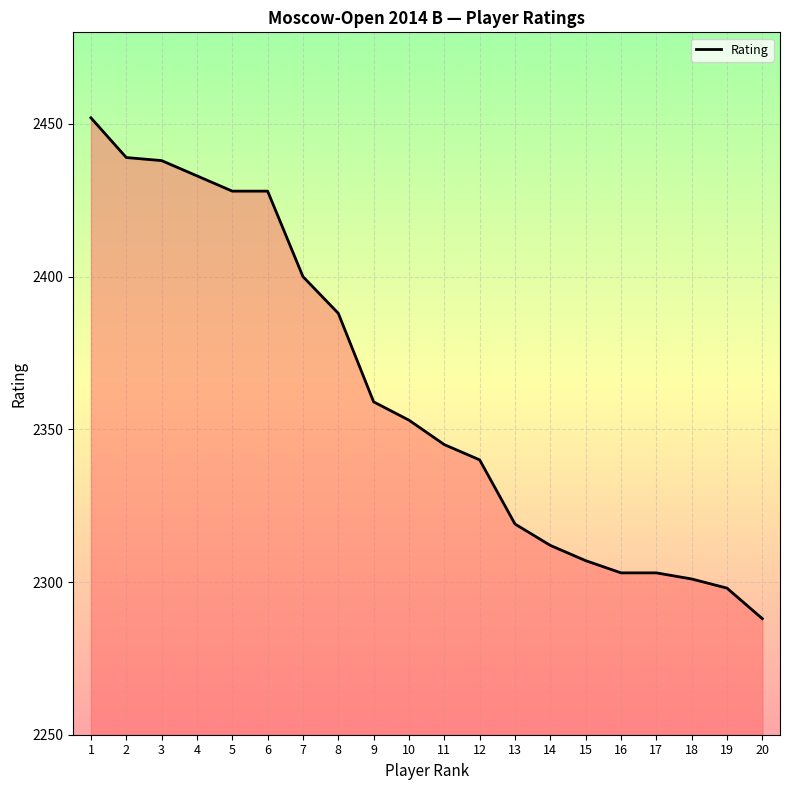

Reading left to right, extract all data points from this chart.

2452	2439	2438	2433	2428	2428	2400	2388	2359	2353	2345	2340	2319	2312	2307	2303	2303	2301	2298	2288